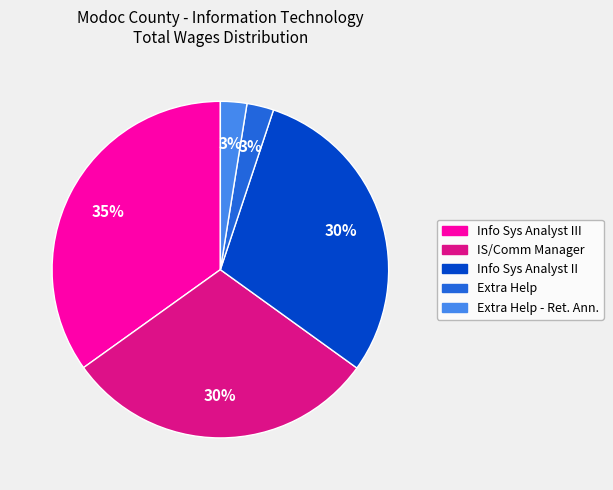

Is there a majority slice in this chart?

No